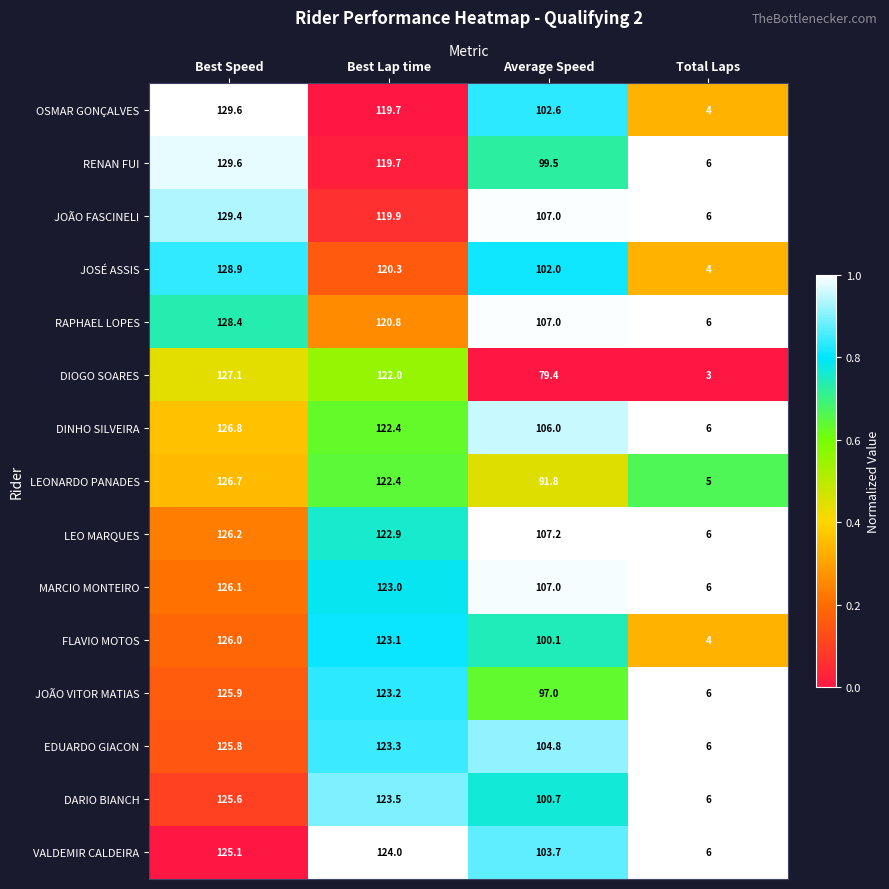

List the labels in order of JOÃO VITOR MATIAS value, smallest first.

Total Laps, Average Speed, Best Lap time, Best Speed